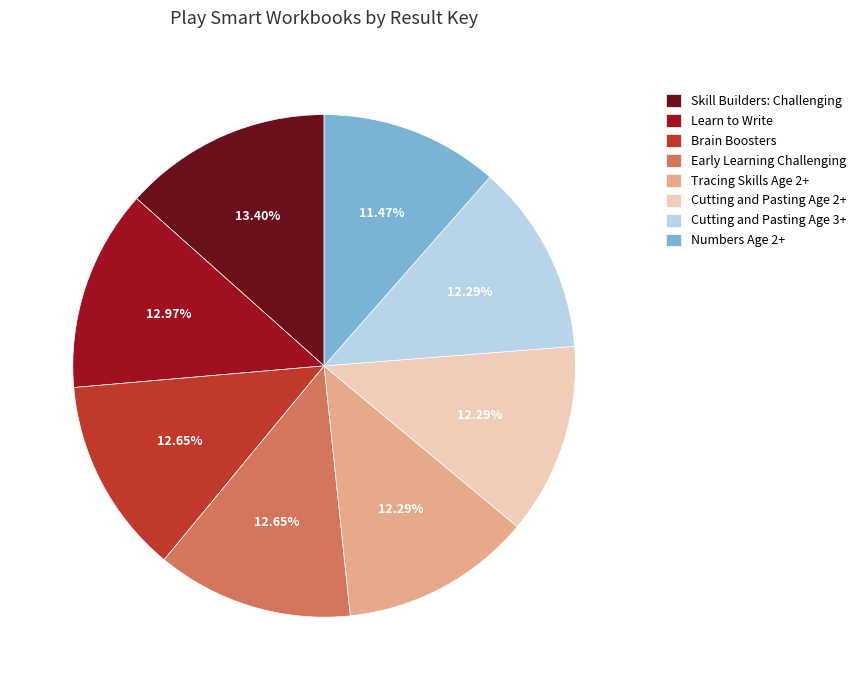

Does Cutting and Pasting Age 2+ account for over 50% of the chart?

No